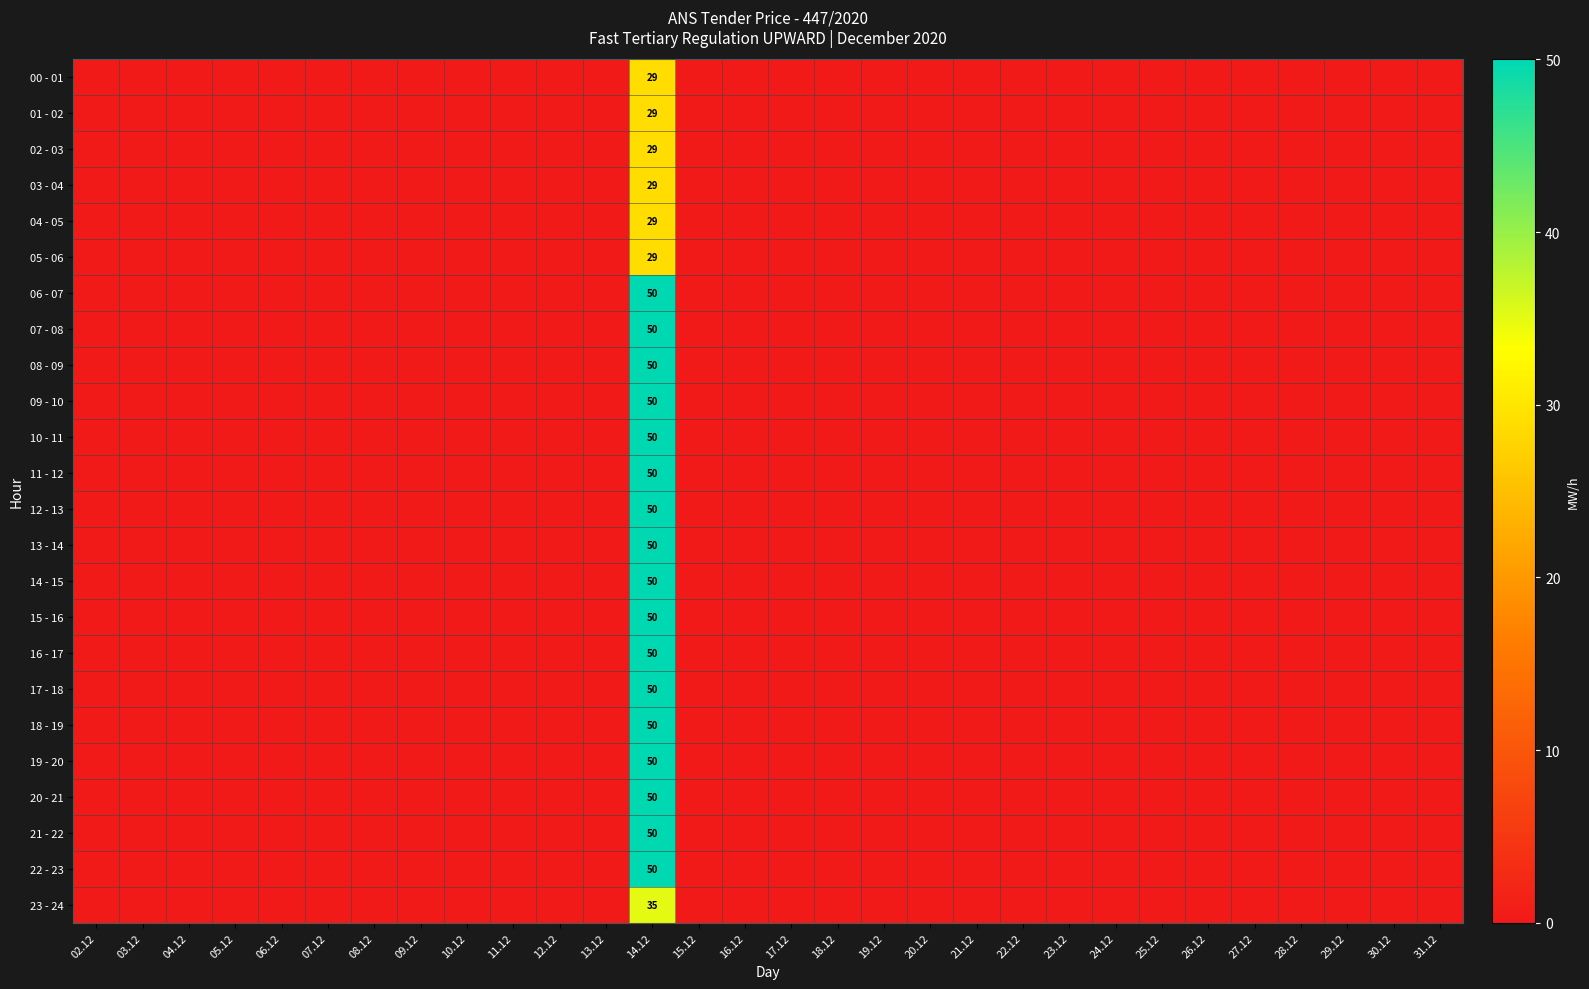

Count the number of categories in the chart.

30